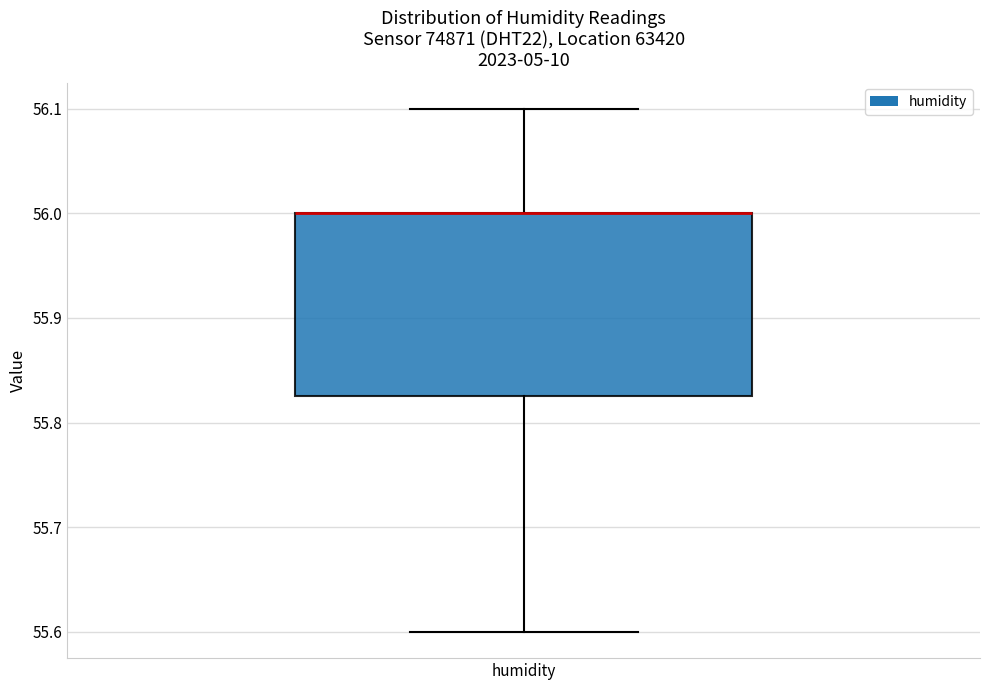

Read this box plot against the y-axis: the position of the median line, the range covered by the box, and the ends of both whiskers. The values are not printed on the chart, so give them approximately, as read against the axis.

median 56.00 (drawn on the box's upper edge), box 55.83 to 56.00, whiskers 55.60 to 56.10